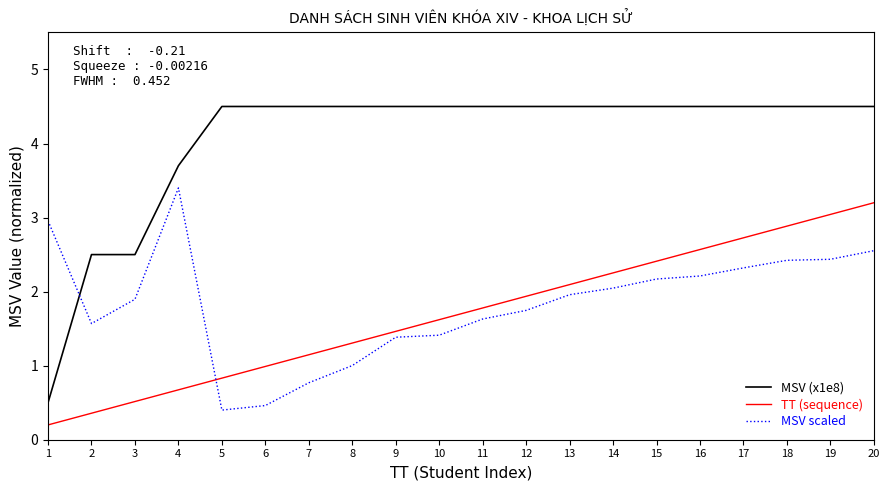

True or false: MSV scaled and TT (sequence) intersect in this chart.

True